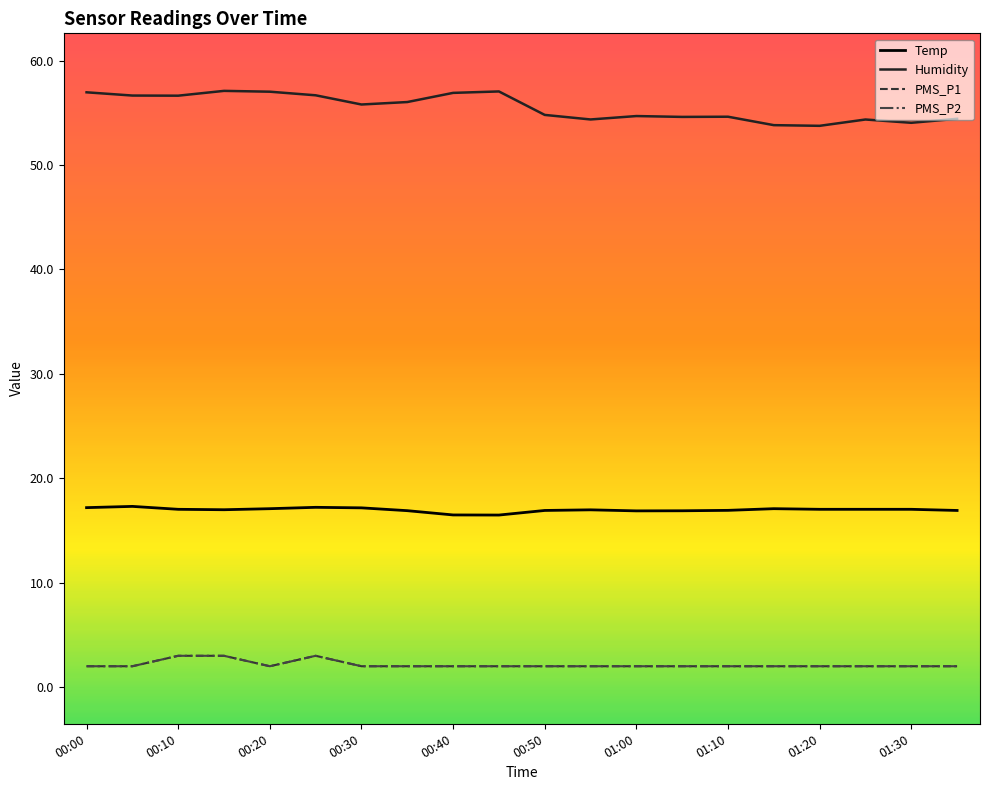

What is the minimum value shown in the chart?

2.0